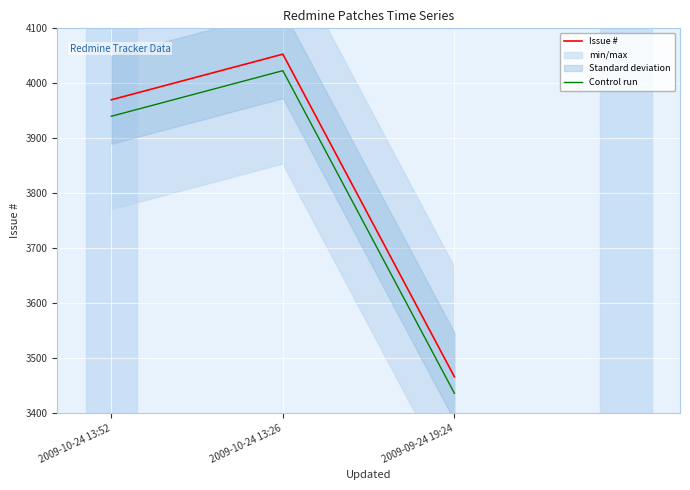

Rank the series by their average value, from highest to lowest.

Issue #, Control run